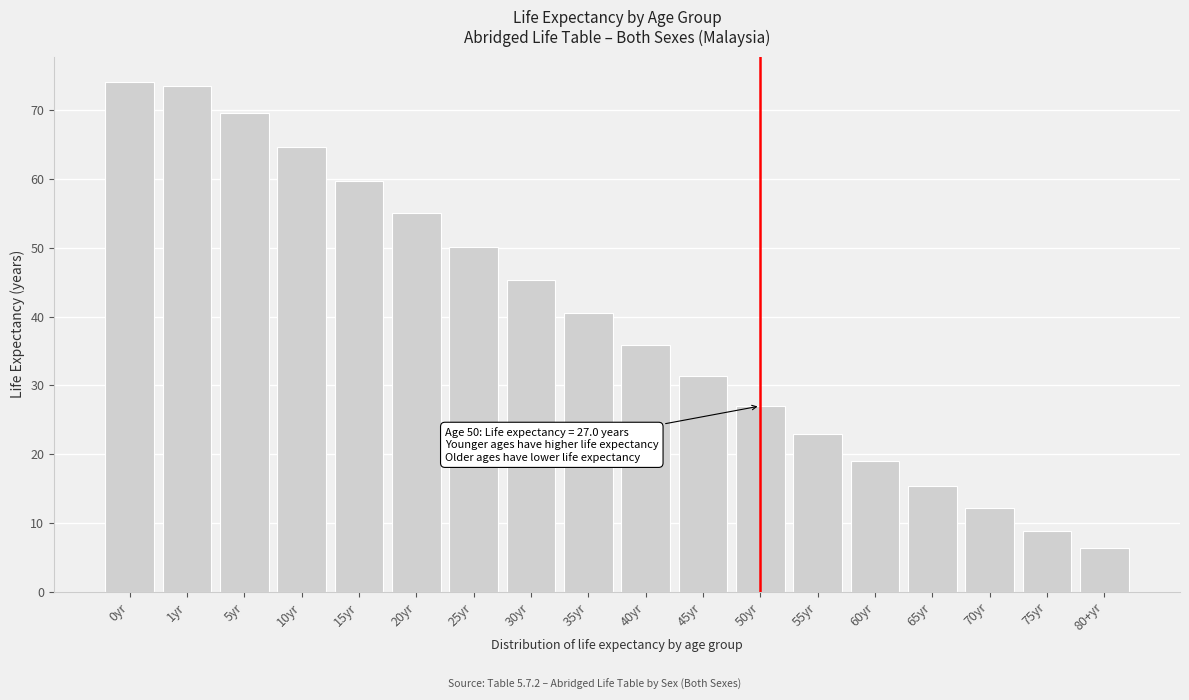

Reading right to left, list all the values displayed in this chart.

80+yr=6.4	75yr=8.8	70yr=12.1	65yr=15.3	60yr=19.0	55yr=22.9	50yr=27.0	45yr=31.3	40yr=35.8	35yr=40.5	30yr=45.3	25yr=50.1	20yr=55.0	15yr=59.7	10yr=64.6	5yr=69.6	1yr=73.5	0yr=74.1